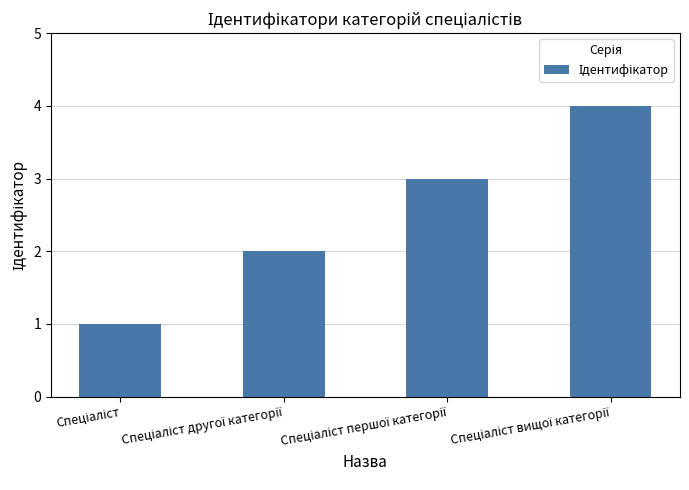

What is the difference between the maximum and minimum values?

3